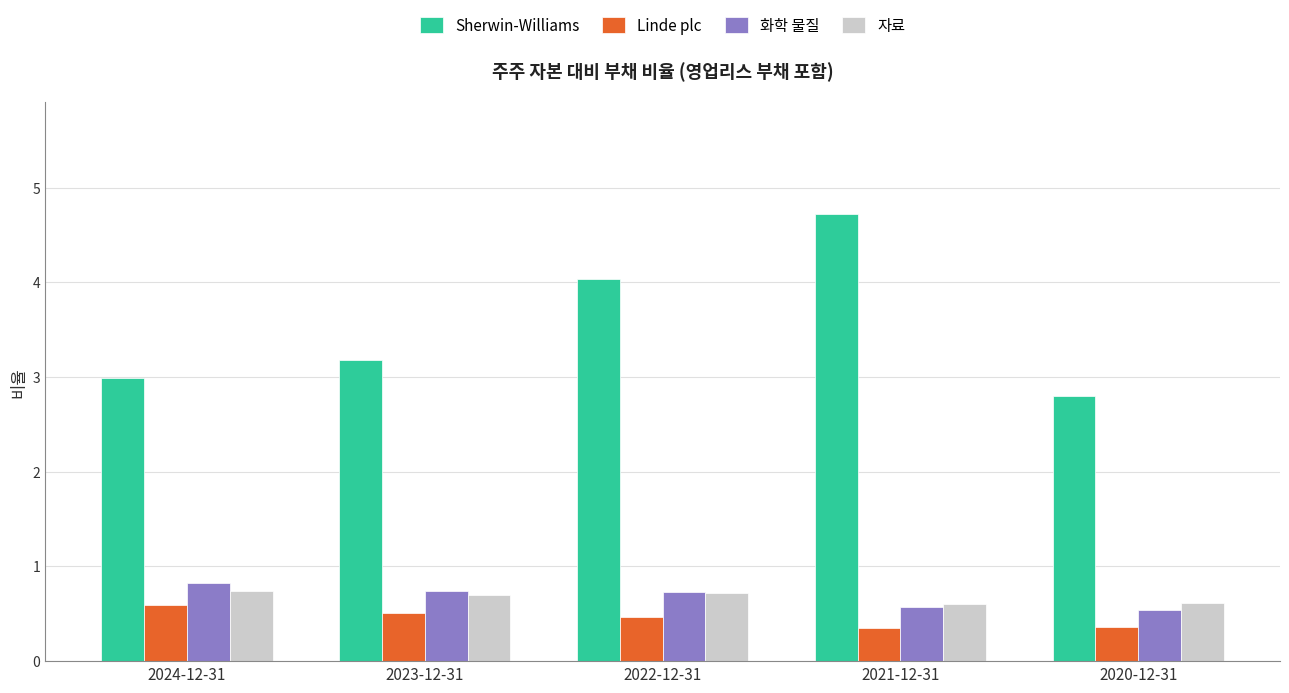

What is the average value of the Linde plc series?

0.5